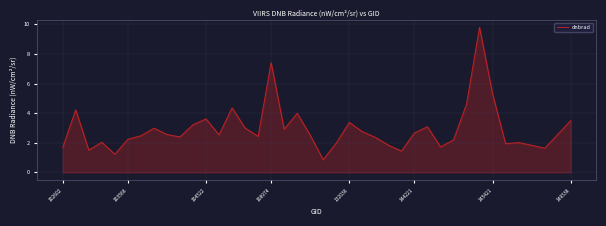

What is the greatest value displayed?

9.8